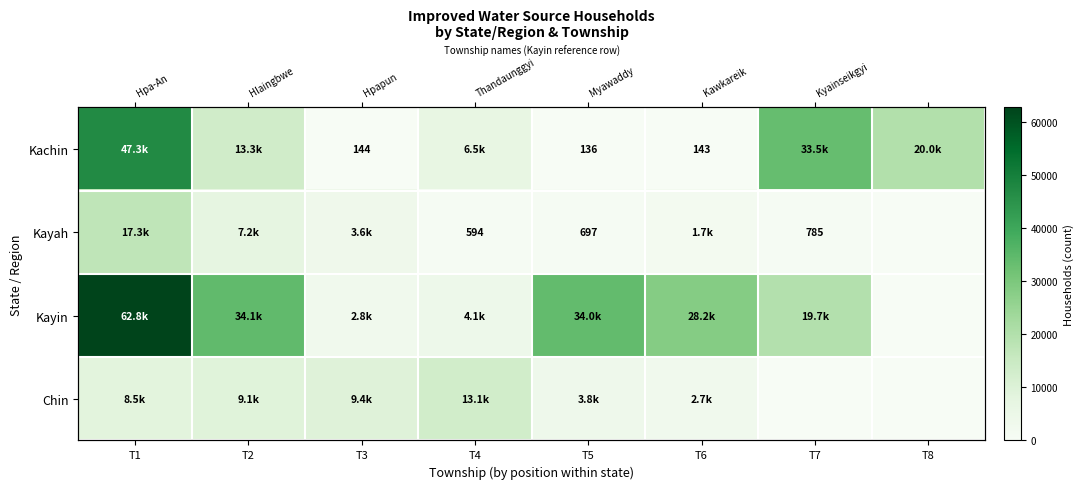

What is the difference between the highest and lowest values at T6?

28095